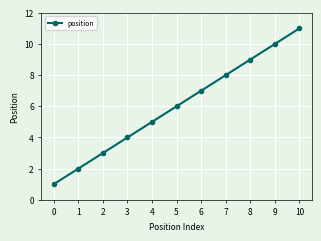

Is it true that the value at 4 is 8?

False